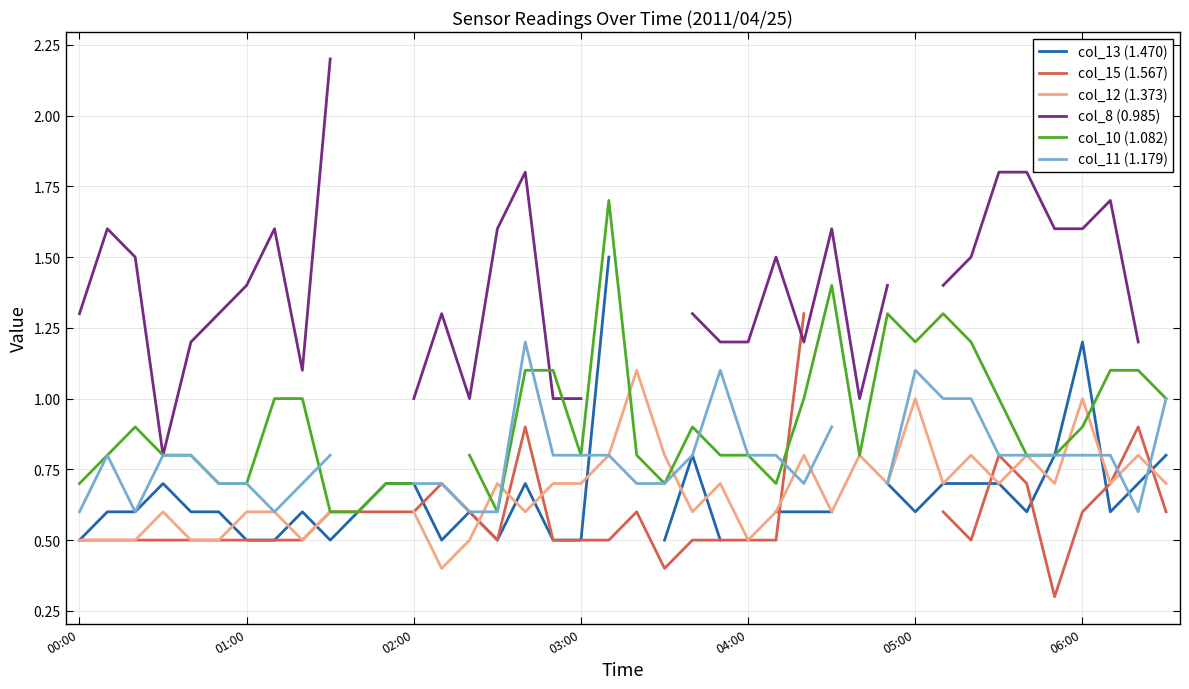

Where is col_15 (1.567) nearest to the value 0?

35